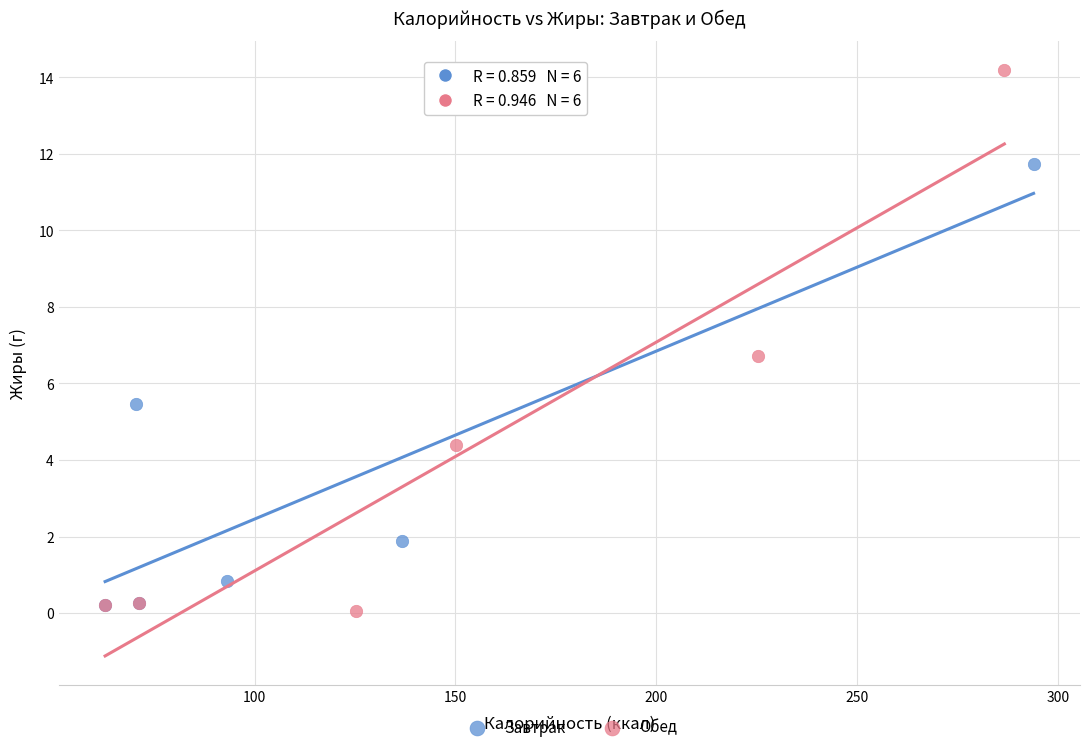

Which series reaches the maximum Y coordinate?

Обед